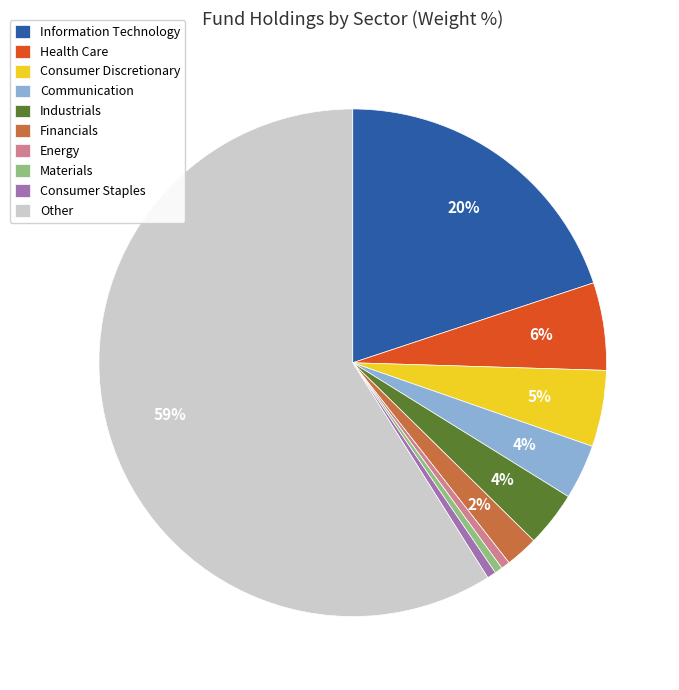

Which slice is the largest?

Other